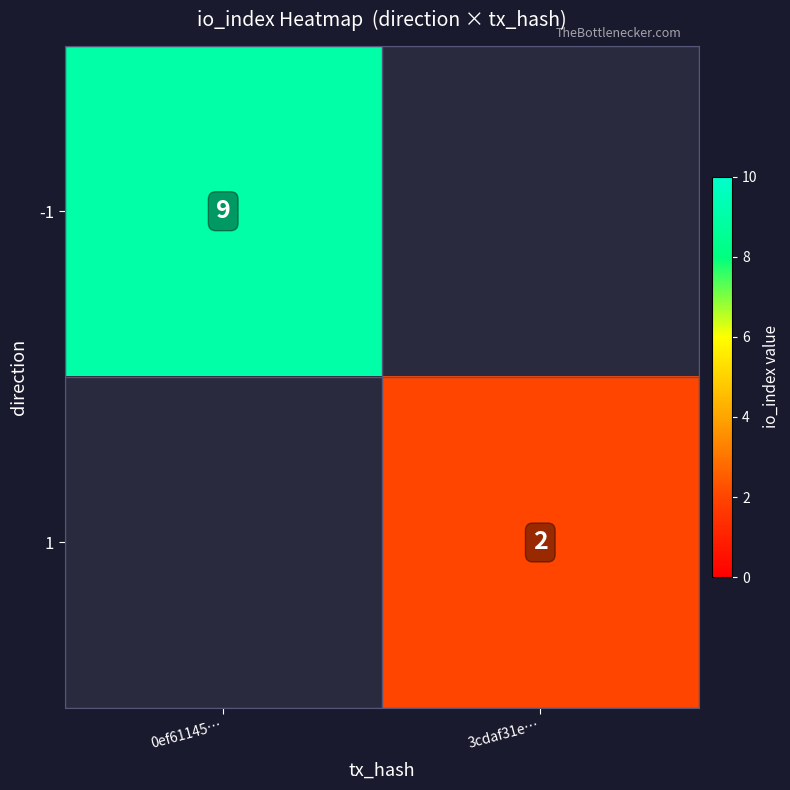

Is the value of 1 at 3cdaf31e… greater than the value of -1 at 0ef61145…?

No